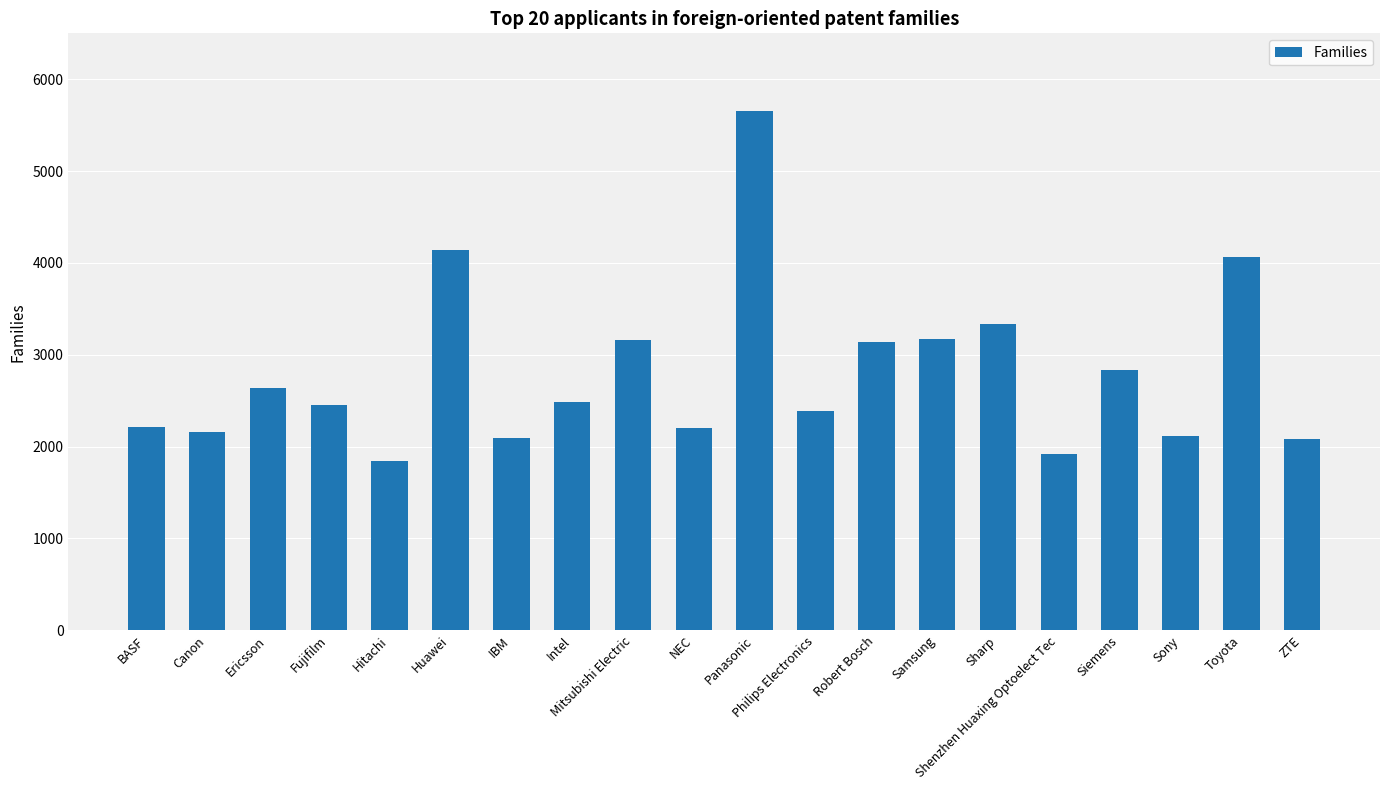

What is the sum of the values at Mitsubishi Electric and Sharp?

6499